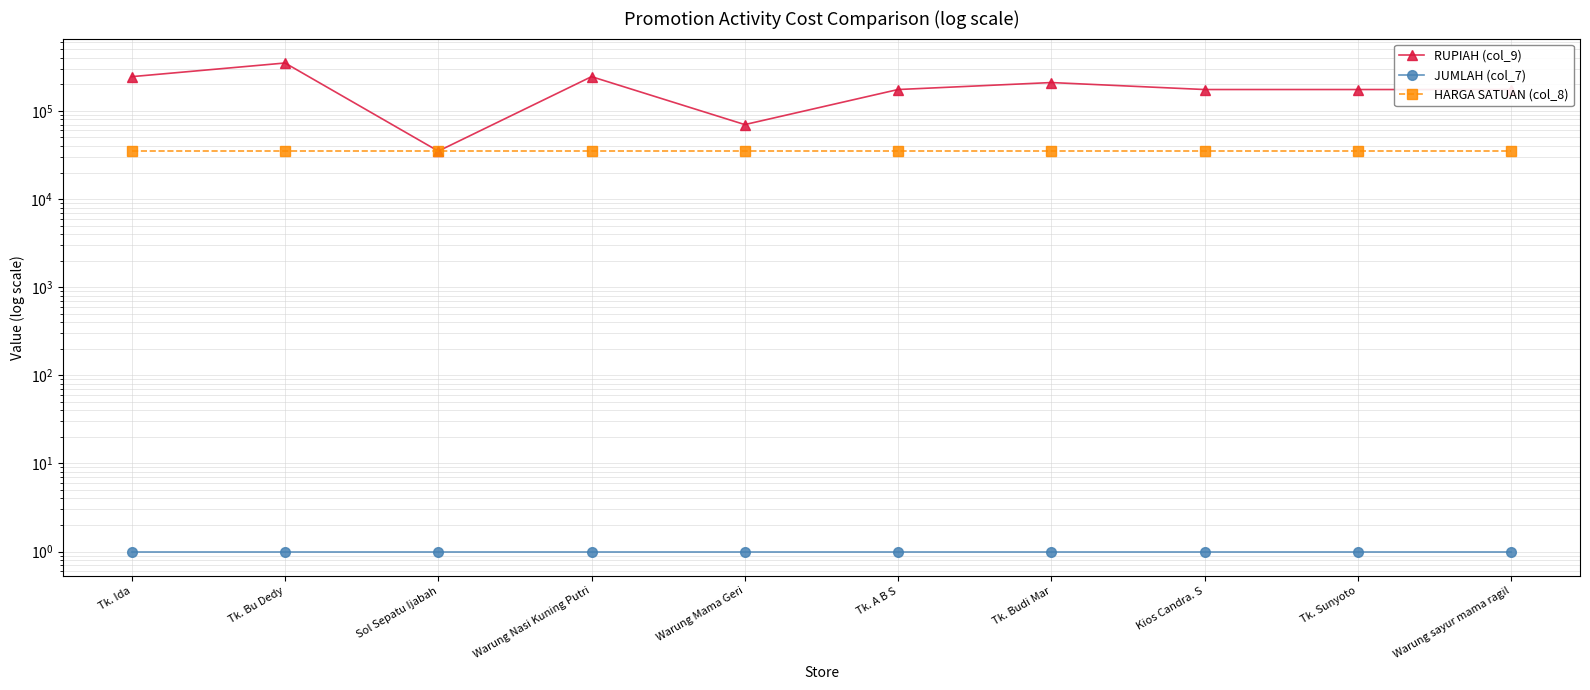

What are all the series names shown in the legend?

RUPIAH (col_9), JUMLAH (col_7), HARGA SATUAN (col_8)